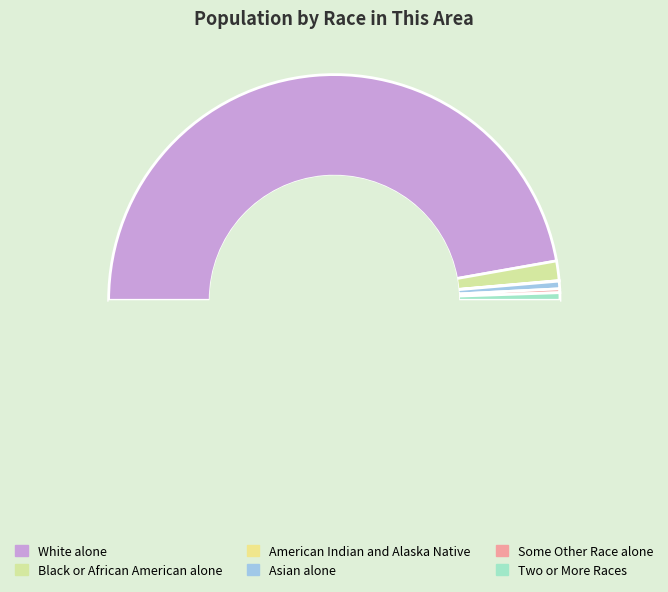

Which slice is the largest?

White alone